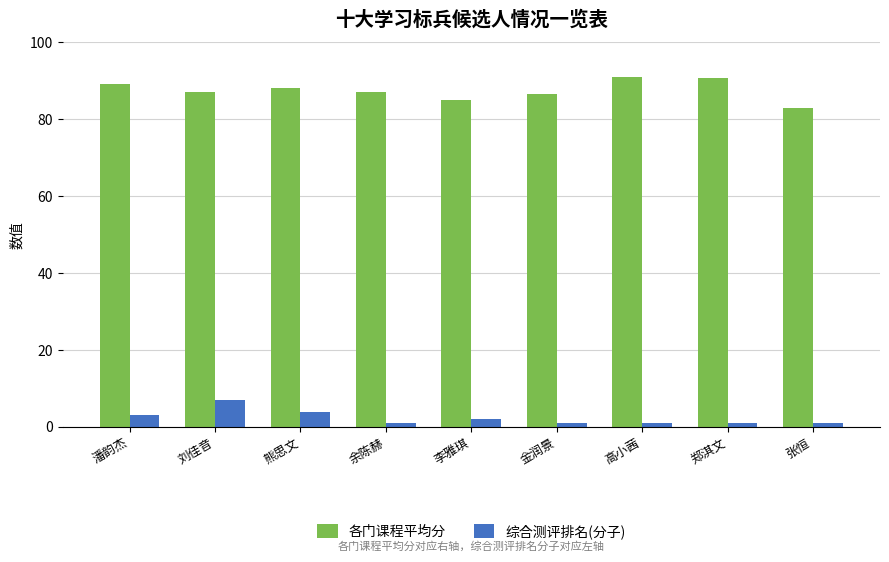

What is the average value of the 综合测评排名(分子) series?

2.3